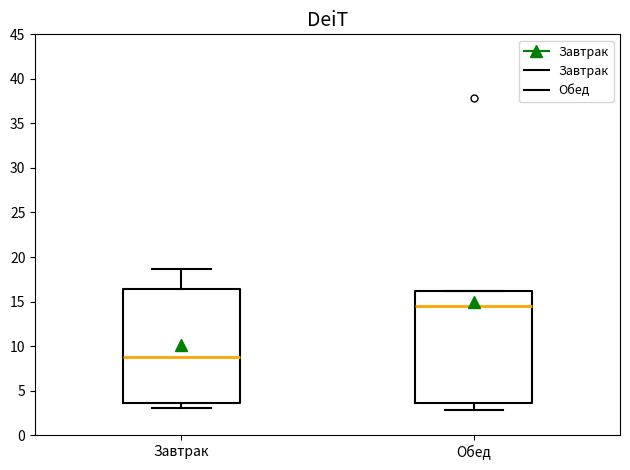

Which box's median line is the lowest?

Завтрак